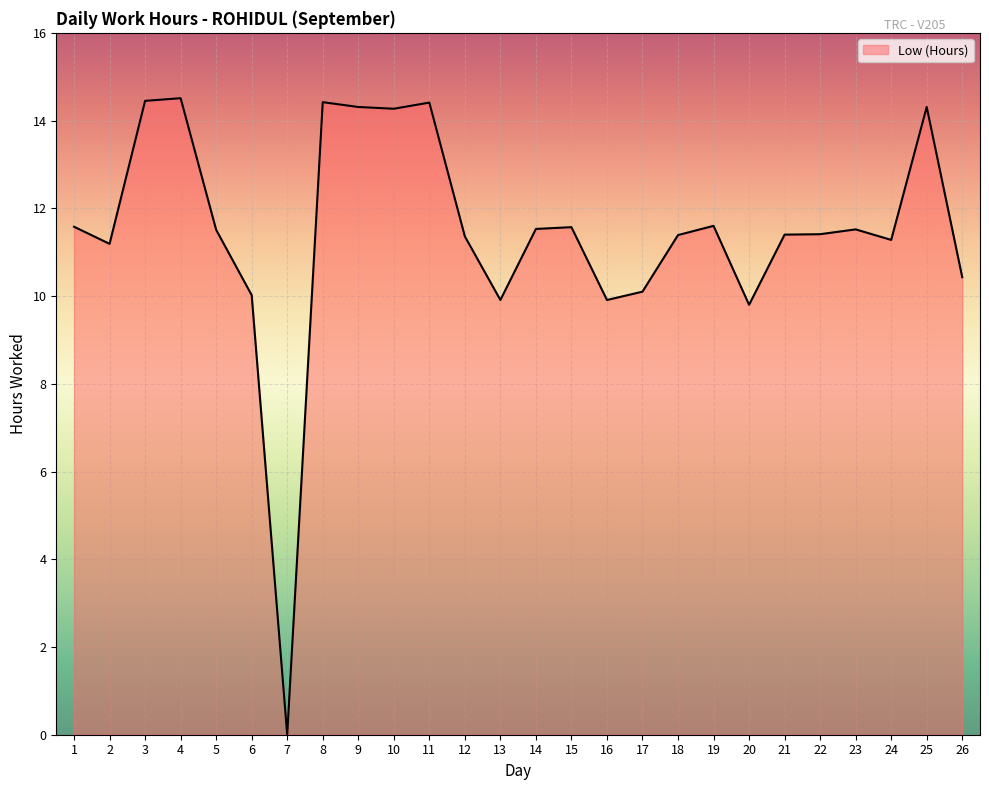

The chart shows a value of 11.6 at 19. True or false?

True